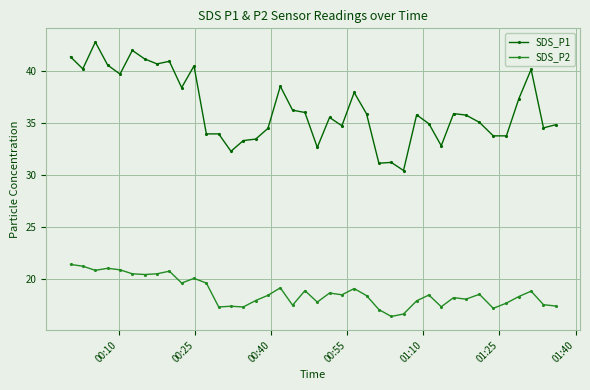

What is the highest value of the SDS_P2 series?

21.4